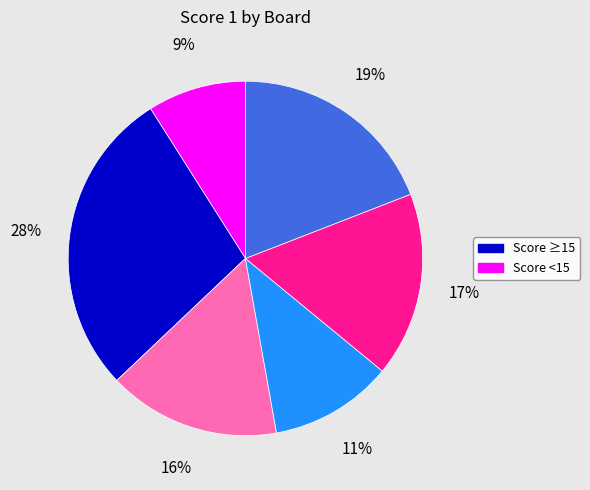

To the nearest percent, what is the difference between the largest and smallest slice percentages?

19%